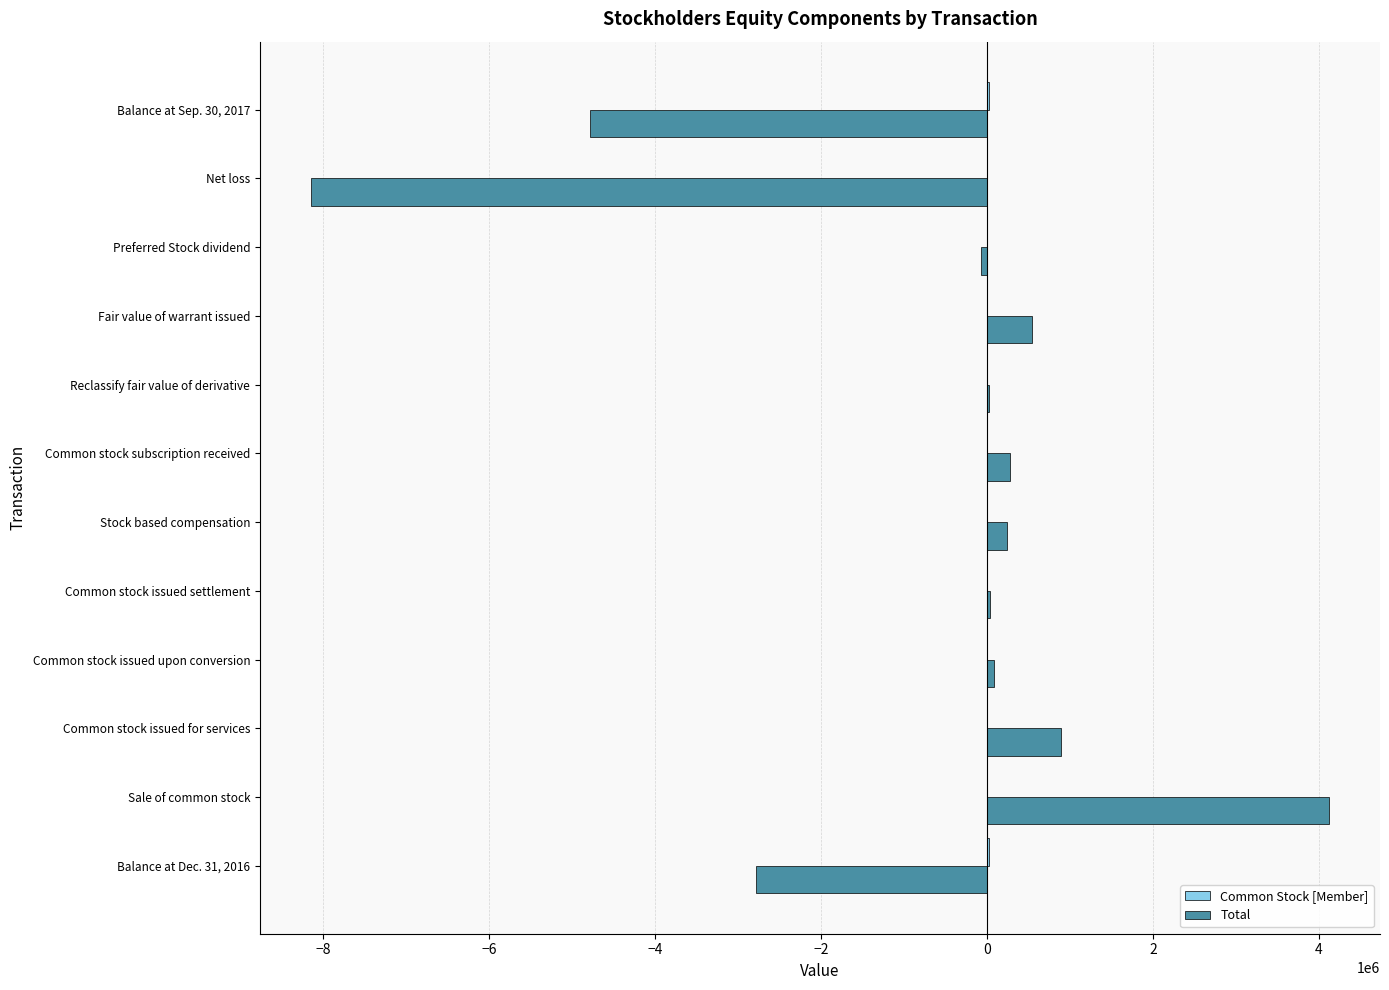

Which label corresponds to the largest value in the chart?

Sale of common stock